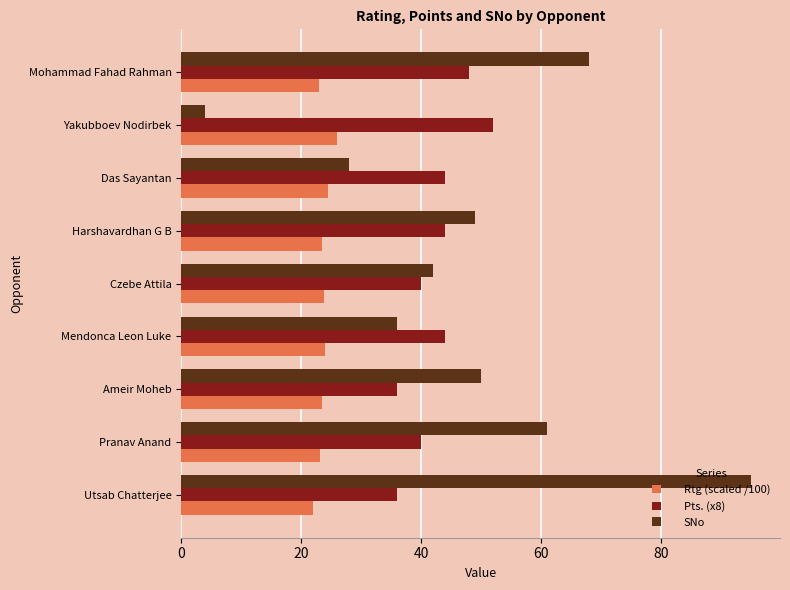

At how many categories does at least one series exceed 21?

9